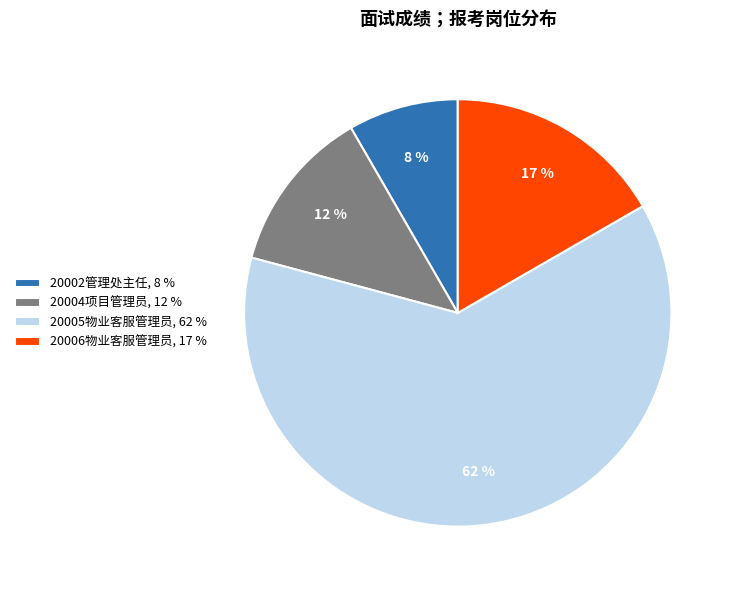

Which has a higher value, 20006物业客服管理员, 17 % or 20002管理处主任, 8 %?

20006物业客服管理员, 17 %